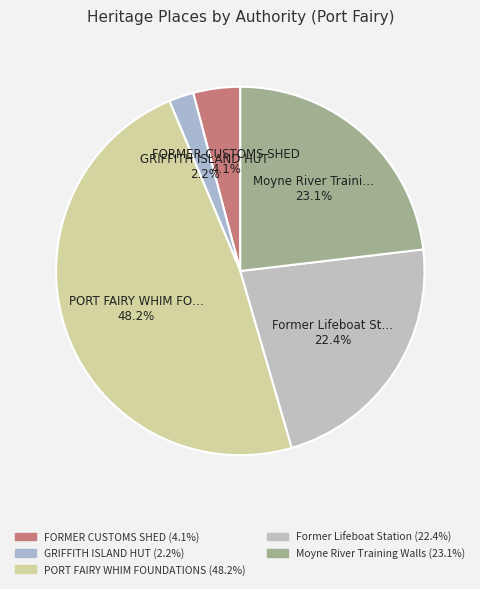

How many slices are in this pie chart?

5